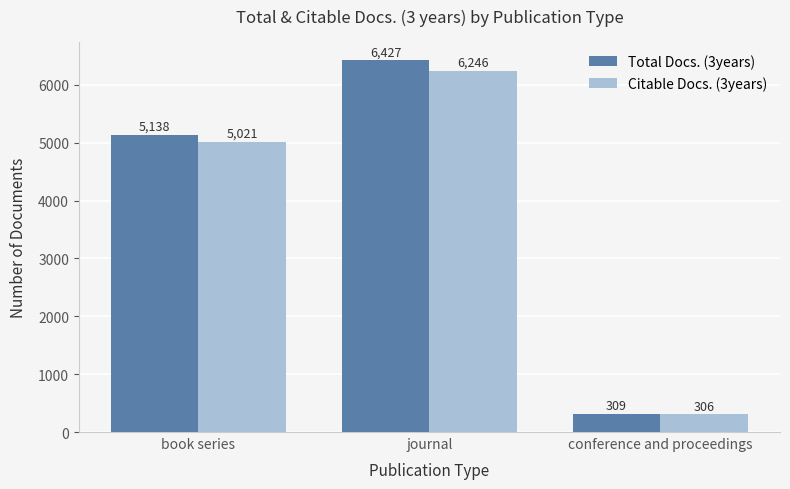

The value of Total Docs. (3years) at journal is 3580. True or false?

False